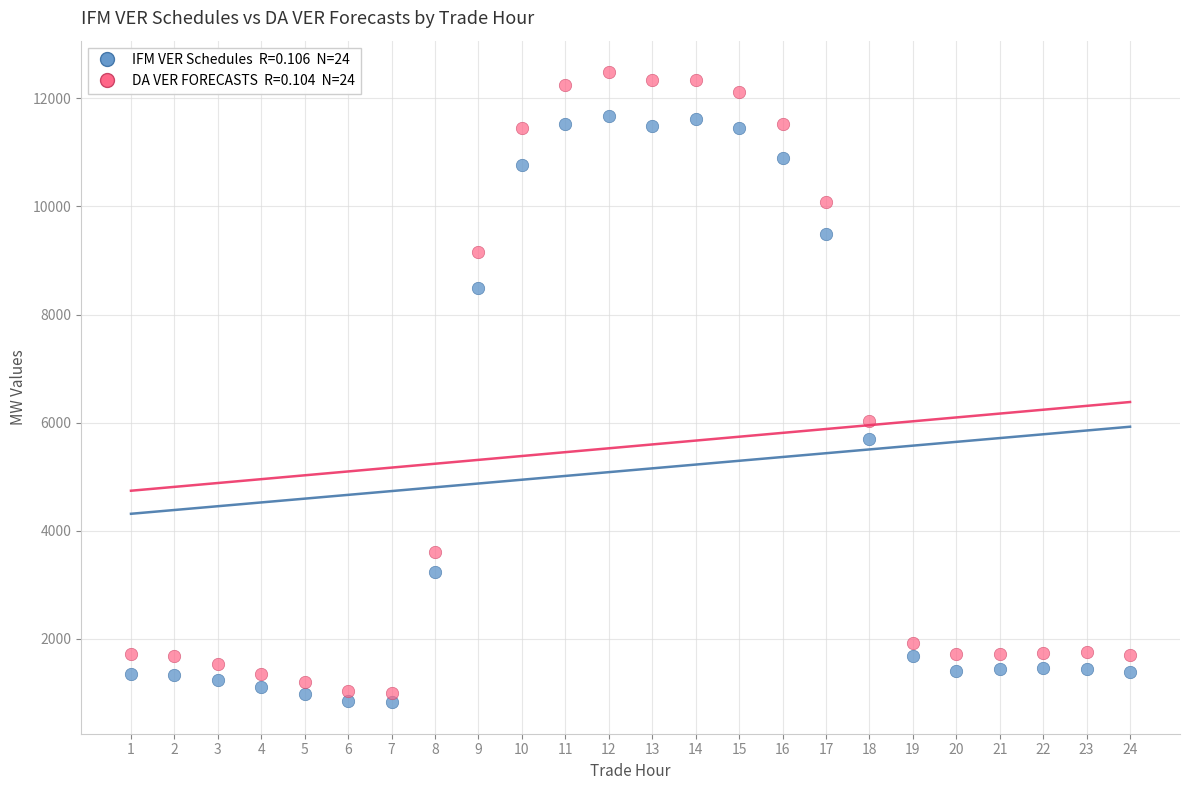

Across all data points, what is the range of Y values (max minus min)?

11663.2